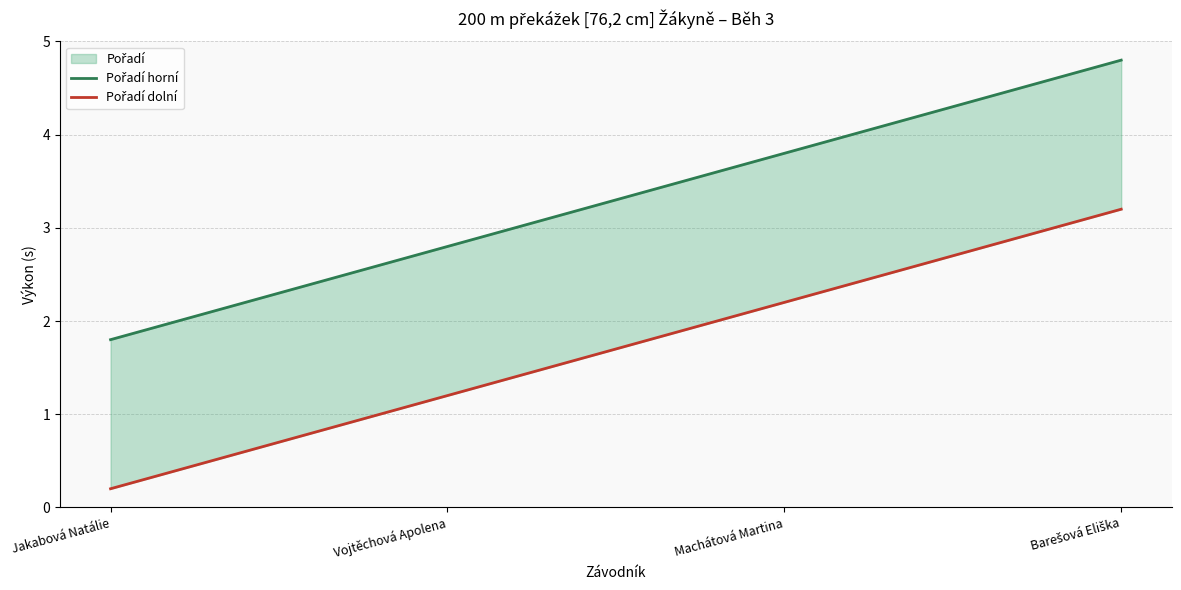

At how many categories does at least one series exceed 3?

2